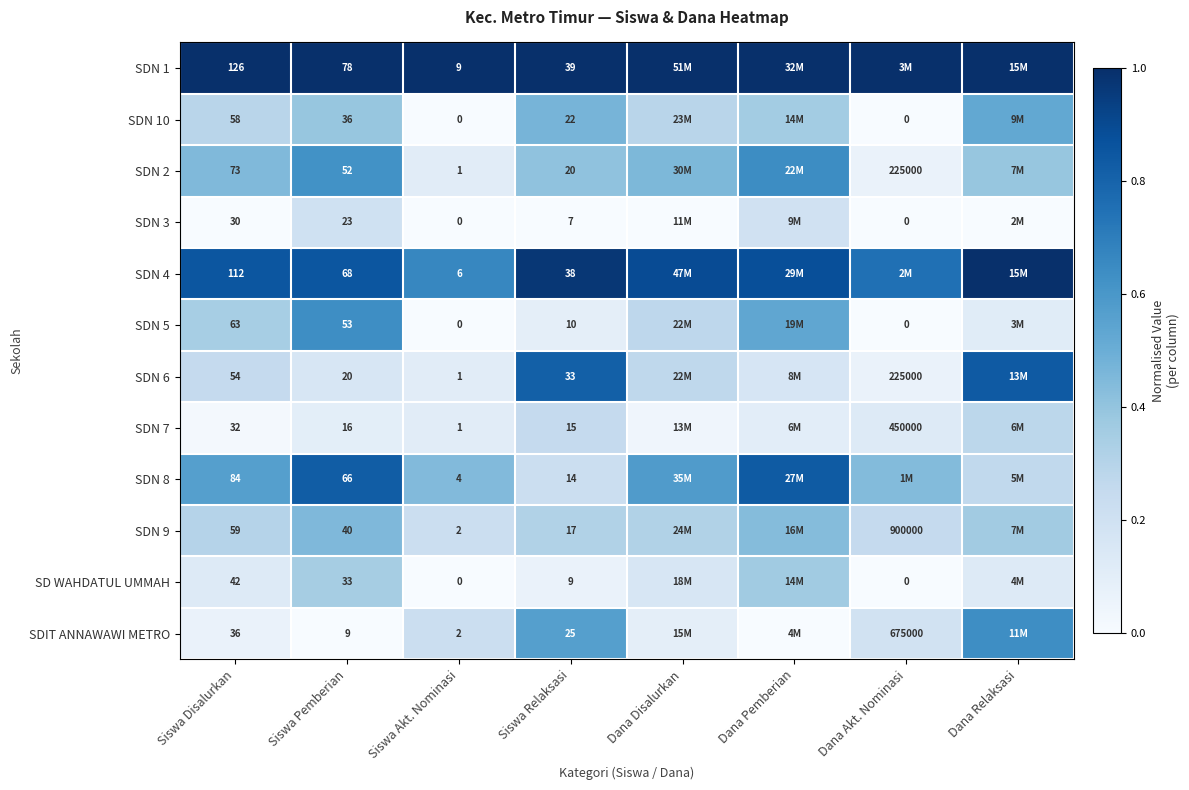

At Dana Relaksasi, list the series in order from largest to smallest.

SDN 1, SDN 4, SDN 6, SDIT ANNAWAWI METRO, SDN 10, SDN 2, SDN 9, SDN 7, SDN 8, SD WAHDATUL UMMAH, SDN 5, SDN 3